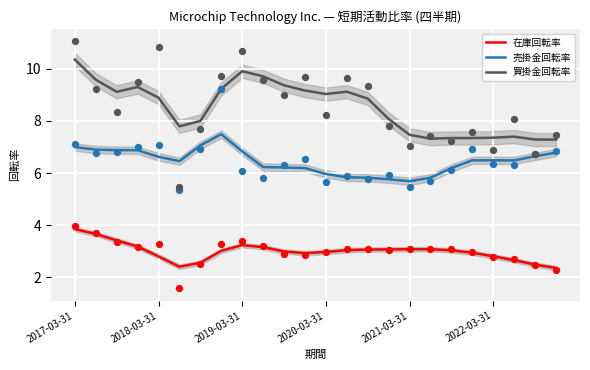

What are all the series names shown in the legend?

在庫回転率, 売掛金回転率, 買掛金回転率